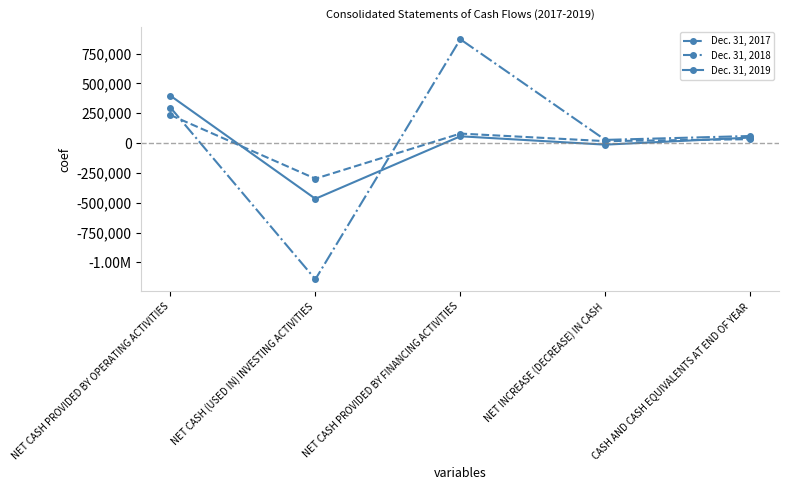

Reading left to right, extract all data points from this chart.

Dec. 31, 2017: 234992	-298375	79724	16341	32699
Dec. 31, 2018: 298025	-1141903	870501	26623	59322
Dec. 31, 2019: 396938	-467058	56999	-13121	46201